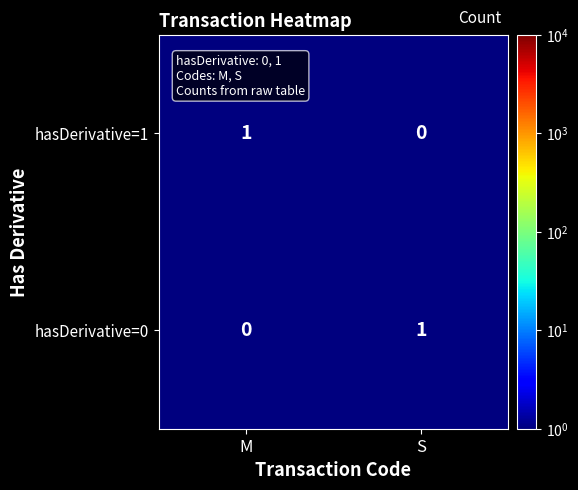

Is it true that hasDerivative=0 equals 0 at M?

True